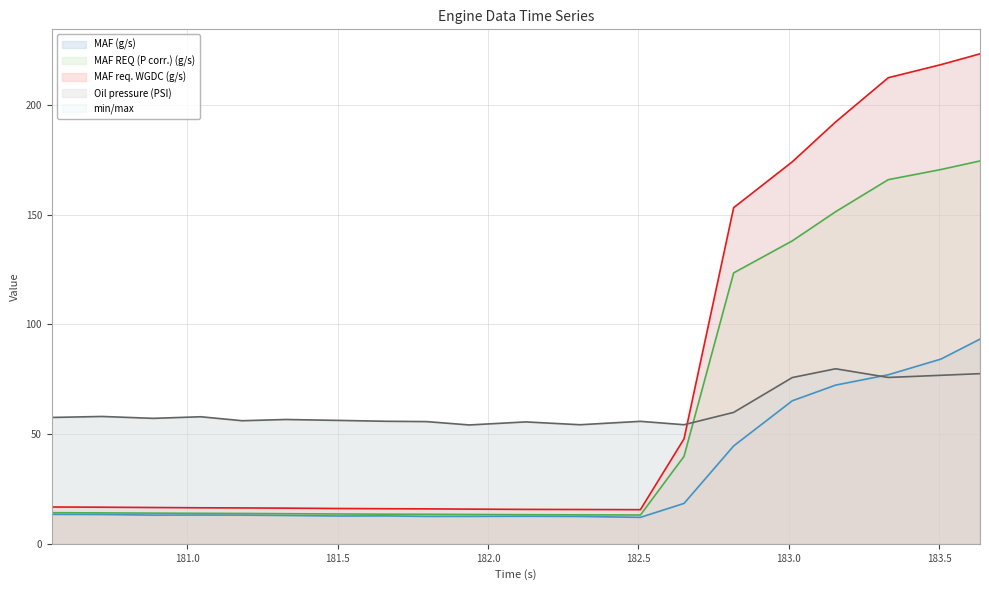

What position from the left is 182.817?

15